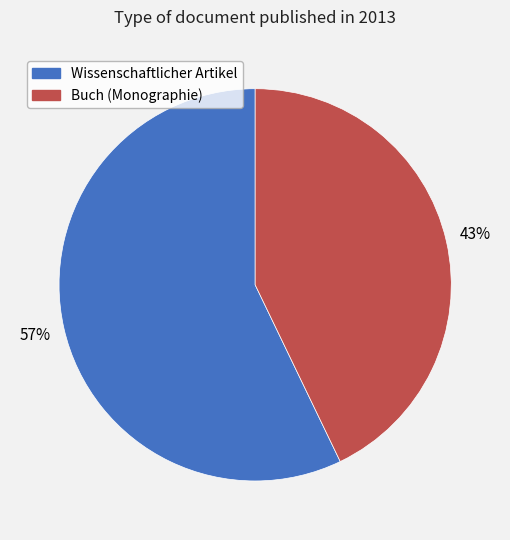

What percentage is the Wissenschaftlicher Artikel slice, to the nearest percent?

57%